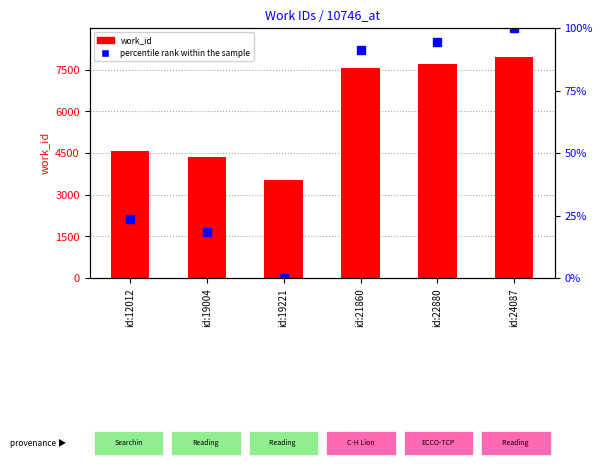

Which label corresponds to the largest value in the chart?

id:24087